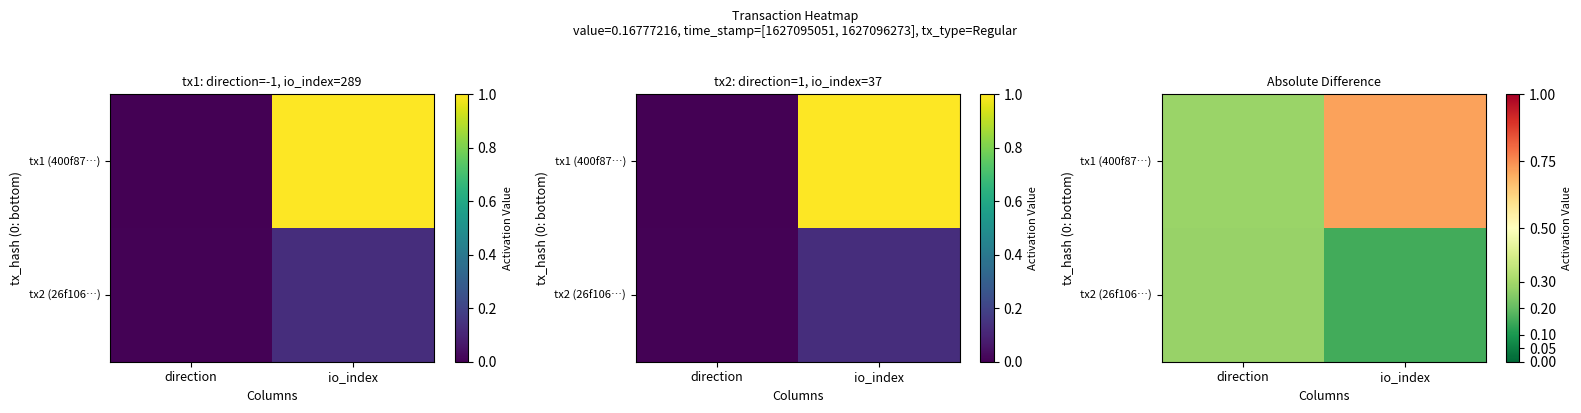

How many distinct data groups are displayed?

2